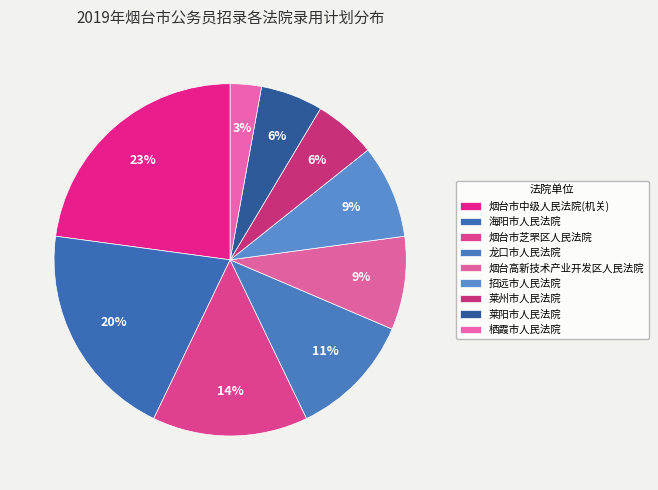

What percentage is NOT represented by 烟台市芝罘区人民法院?

85.7%